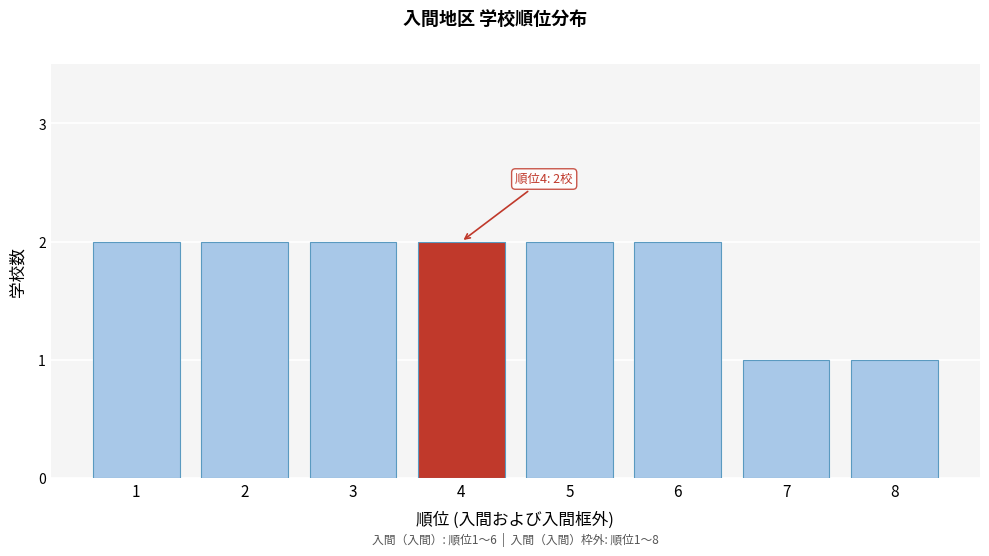

Reading left to right, extract all data points from this chart.

1=2	2=2	3=2	4=2	5=2	6=2	7=1	8=1